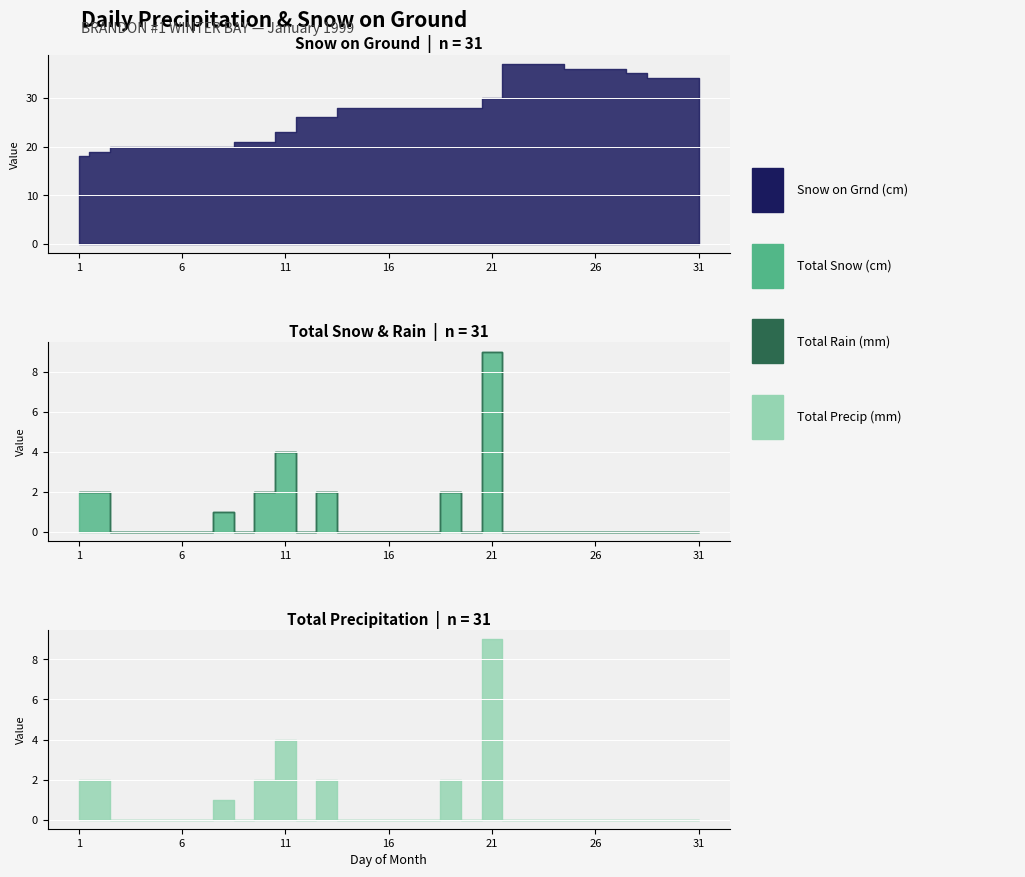

Between 8 and 20, which series saw the biggest shift?

Snow on Grnd (cm)